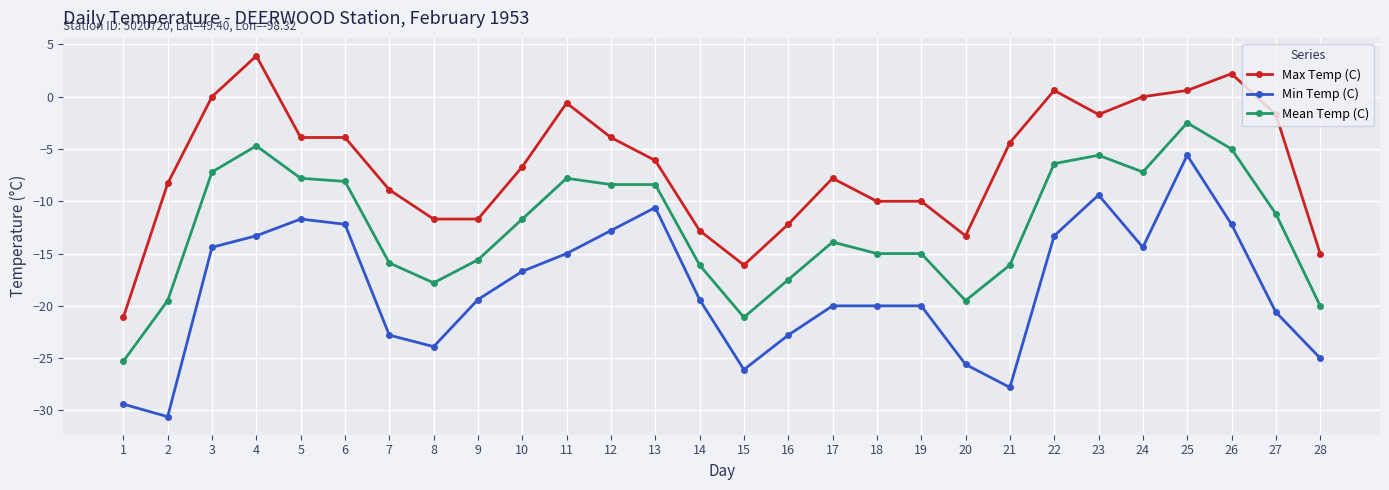

What is the total value across all series at 21?

-48.3